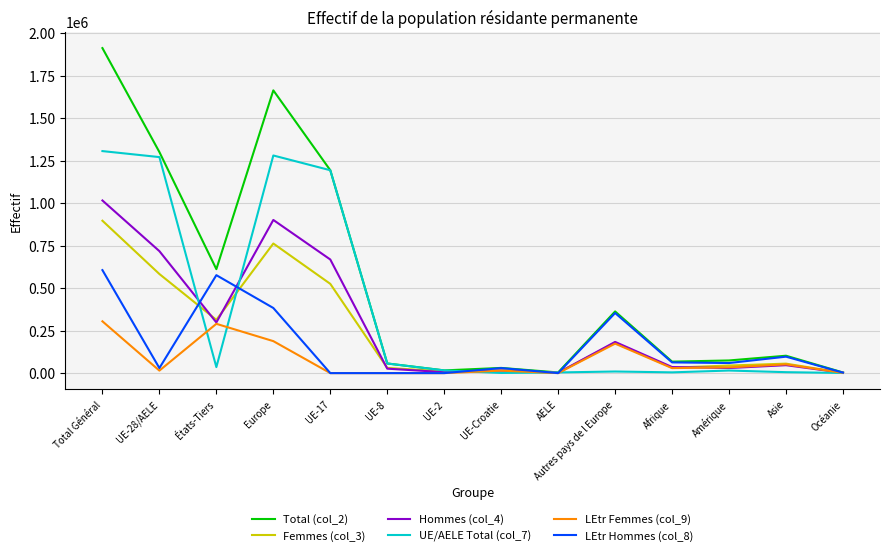

At which label does Femmes (col_3) reach its peak?

Total Général